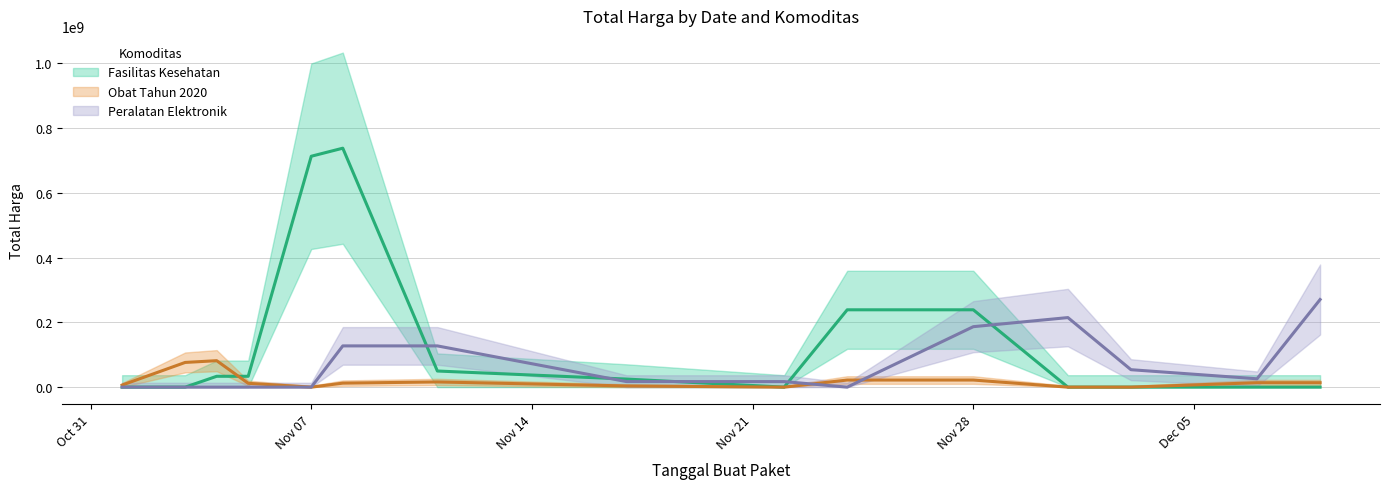

How many intersections are there between Obat Tahun 2020 and Fasilitas Kesehatan?

1